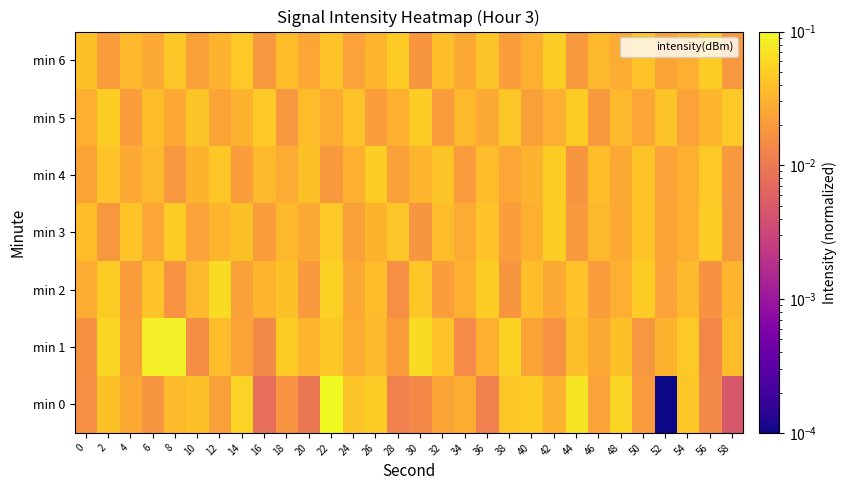

How many distinct data groups are displayed?

7